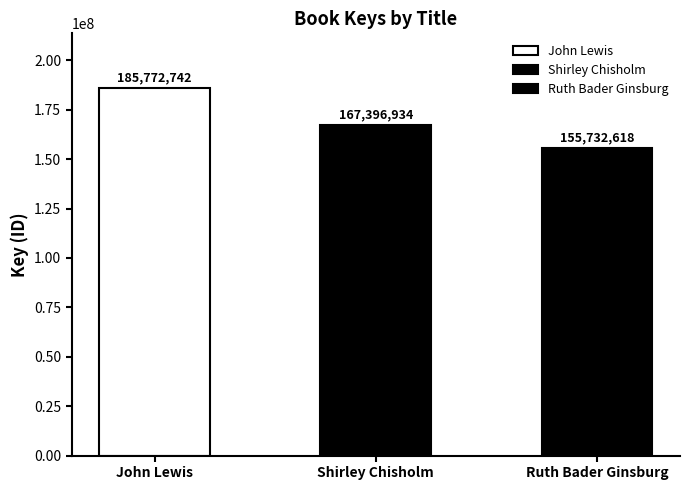

What is the sum of all values?

508902294